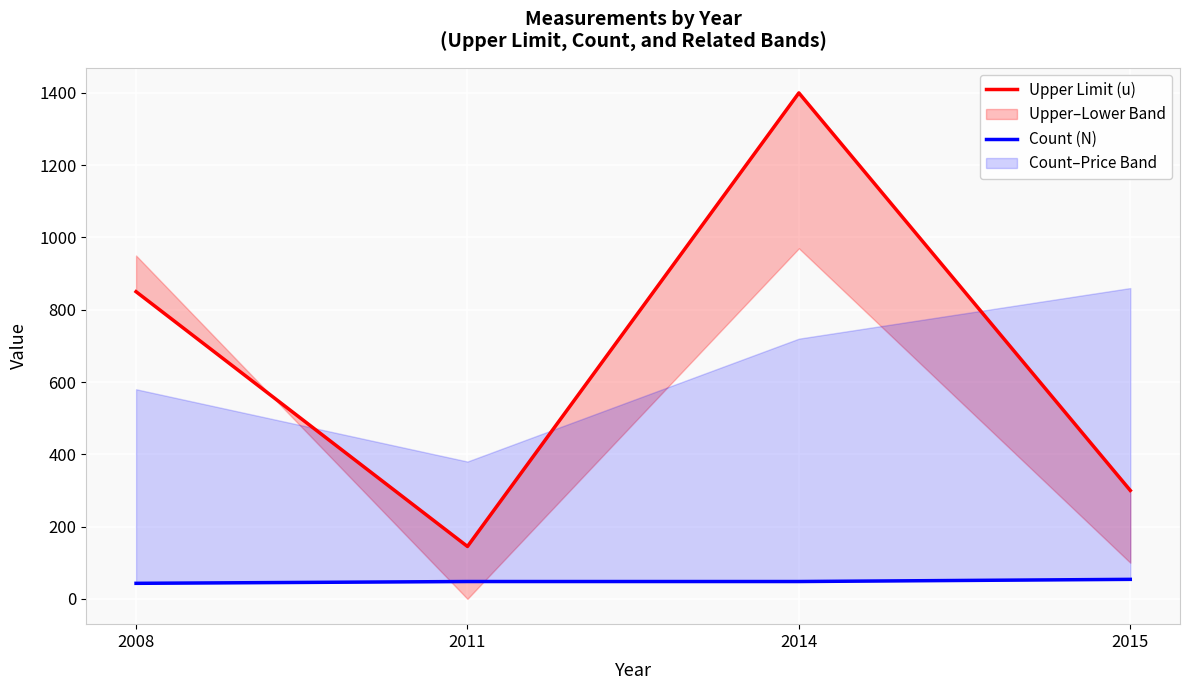

Which series has the widest spread of values?

Upper Limit (u)